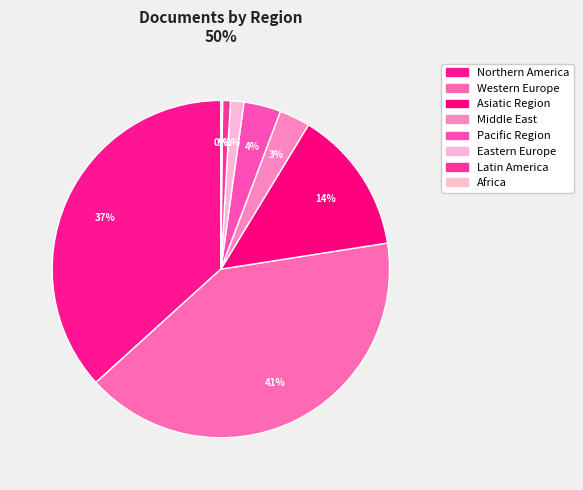

How many segments does this pie chart have?

8